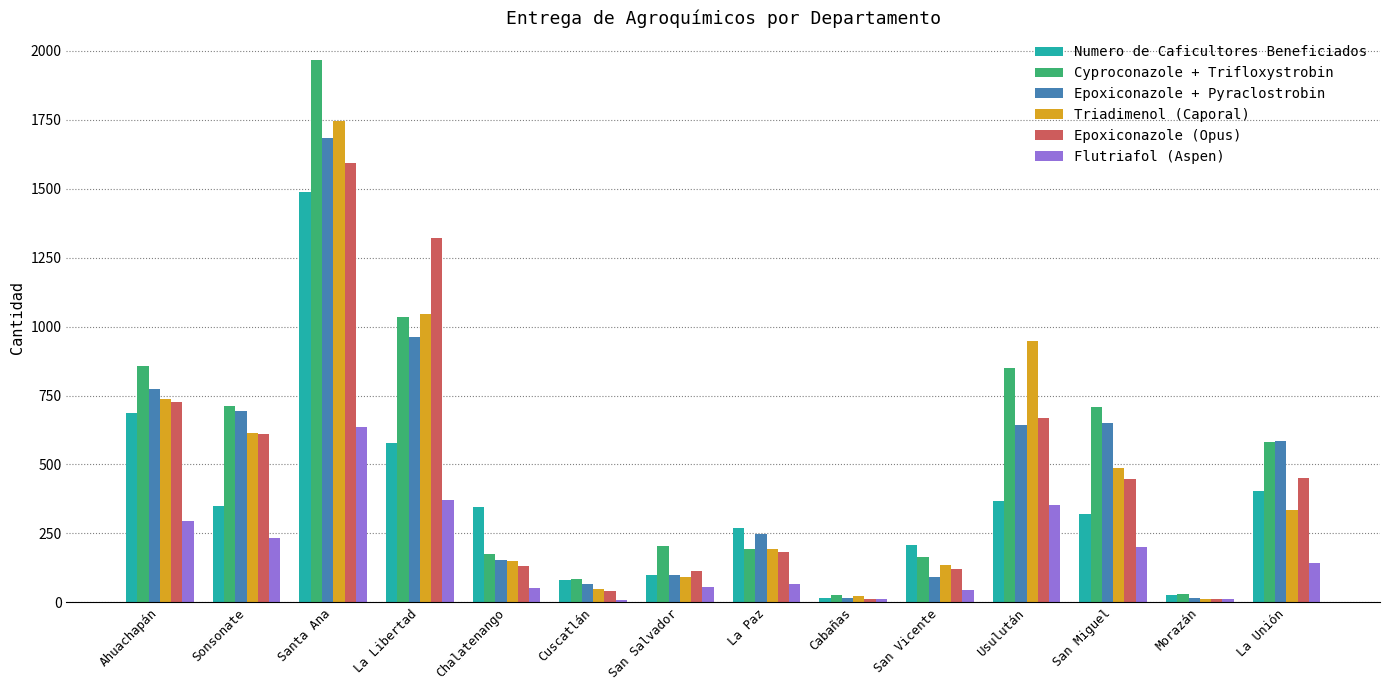

At which category is the sum across all series the highest?

Santa Ana